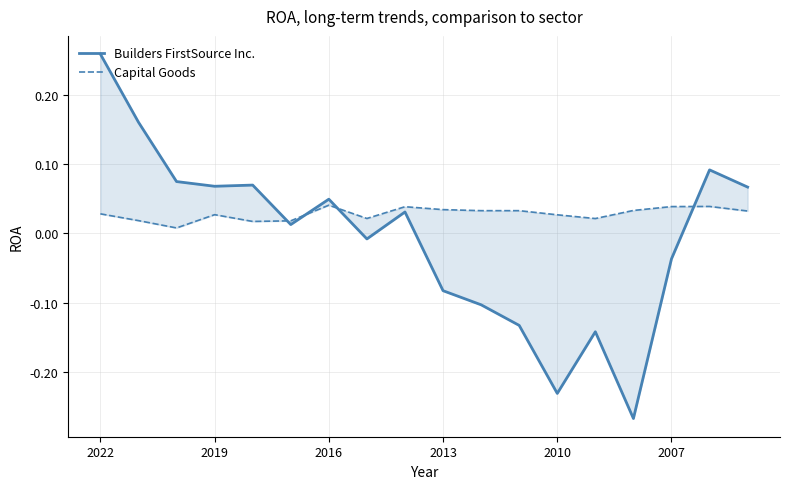

At which category is the sum across all series the highest?

2022